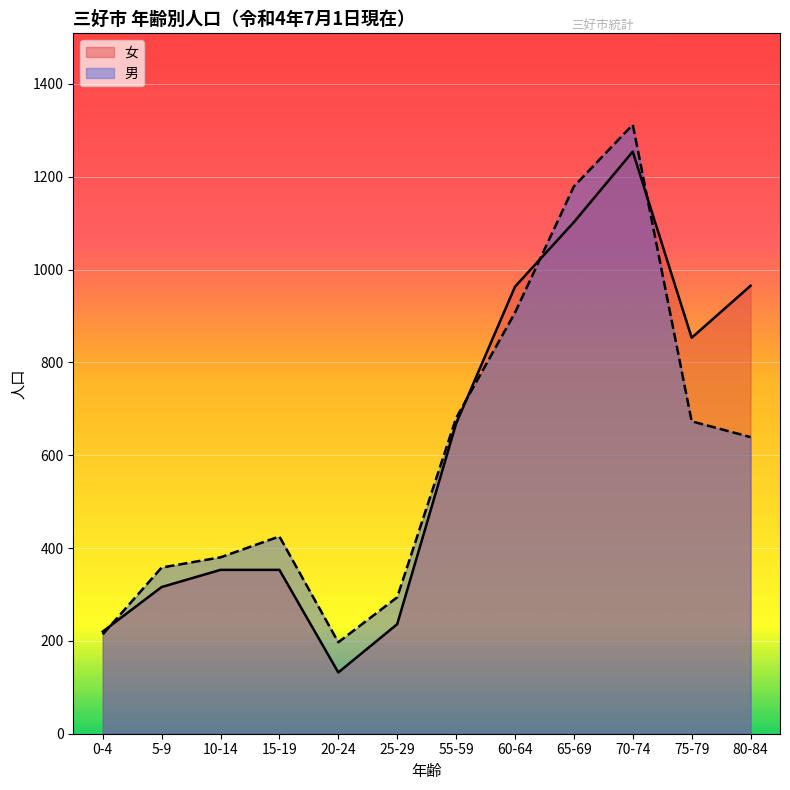

What value does the 女 series have at 25-29, to the nearest 50?

250